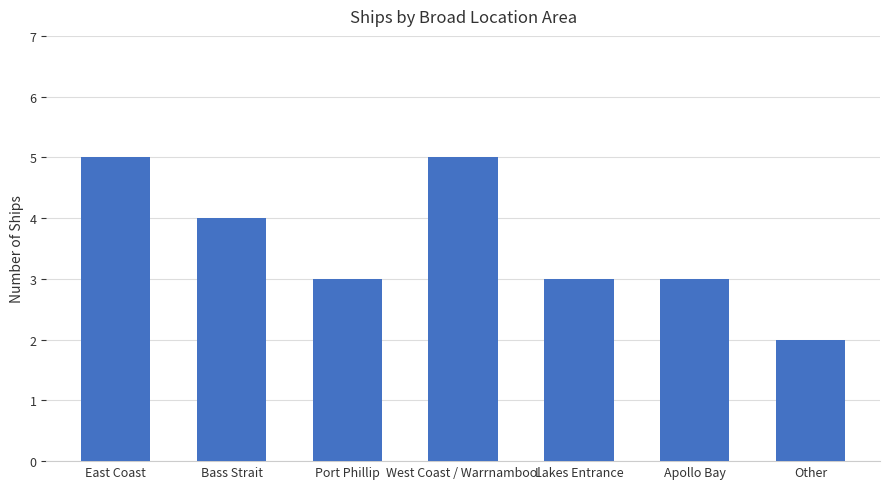

Reading left to right, extract all data points from this chart.

5	4	3	5	3	3	2